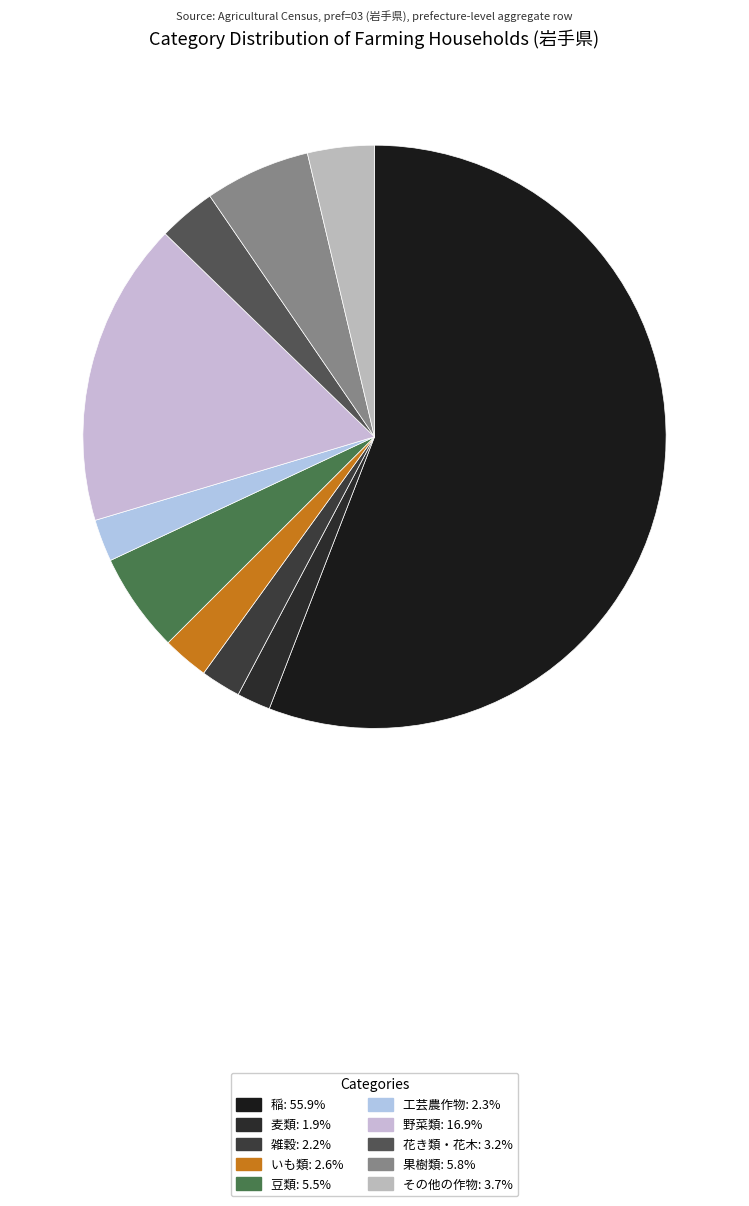

Combined, do 花き類・花木 and 麦類 account for over 50%?

No